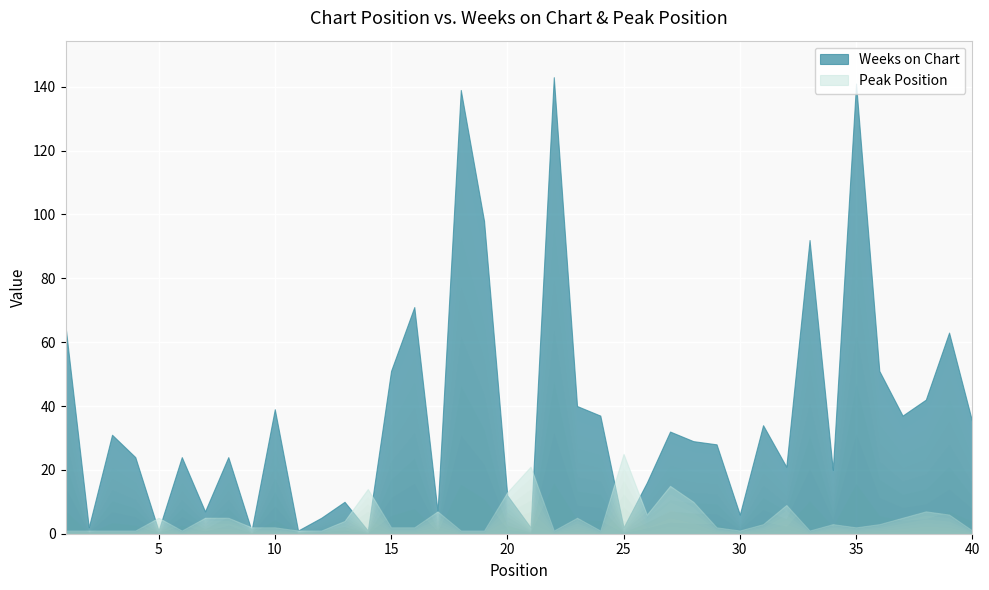

True or false: Peak Position has a value of 2 at 30.

False